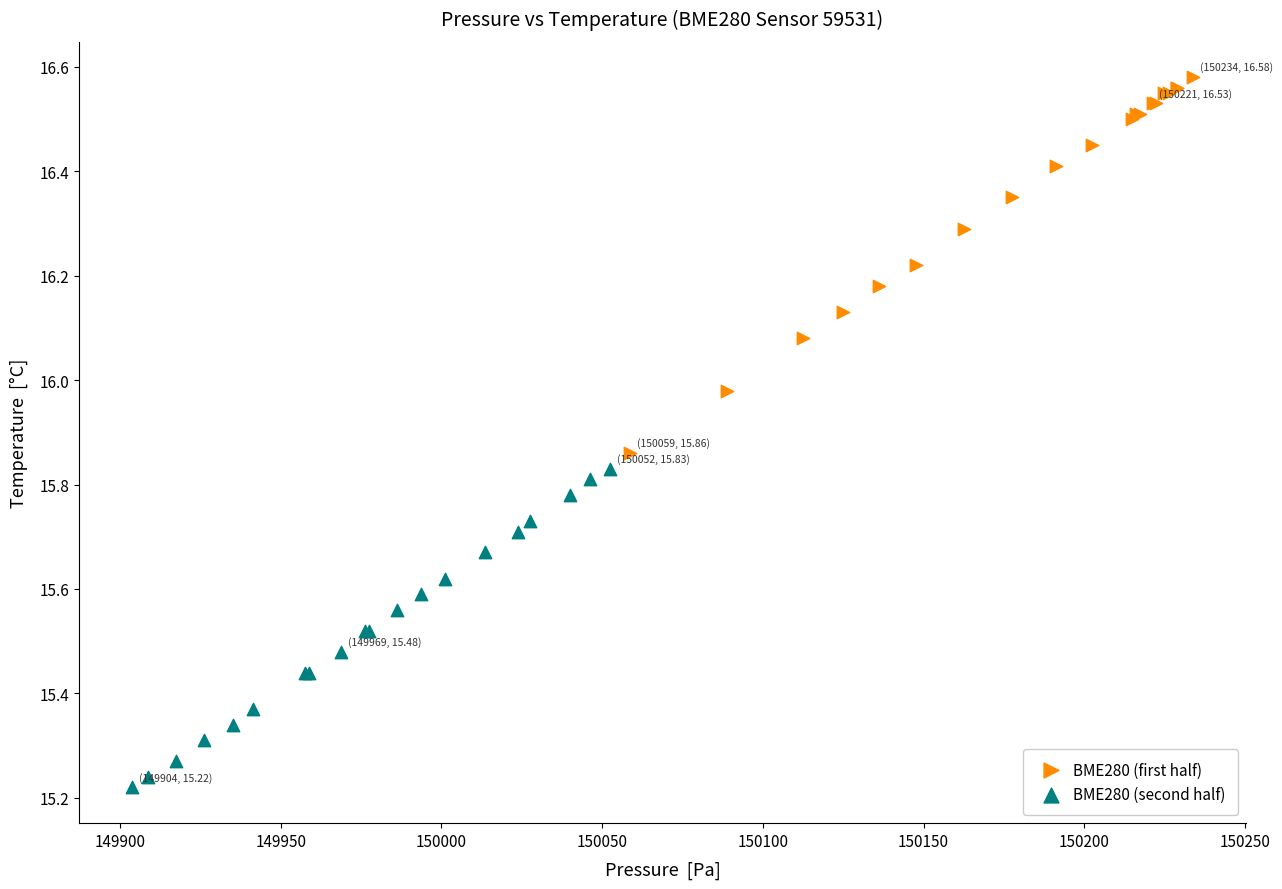

What are all the series names shown in the legend?

BME280 (first half), BME280 (second half)